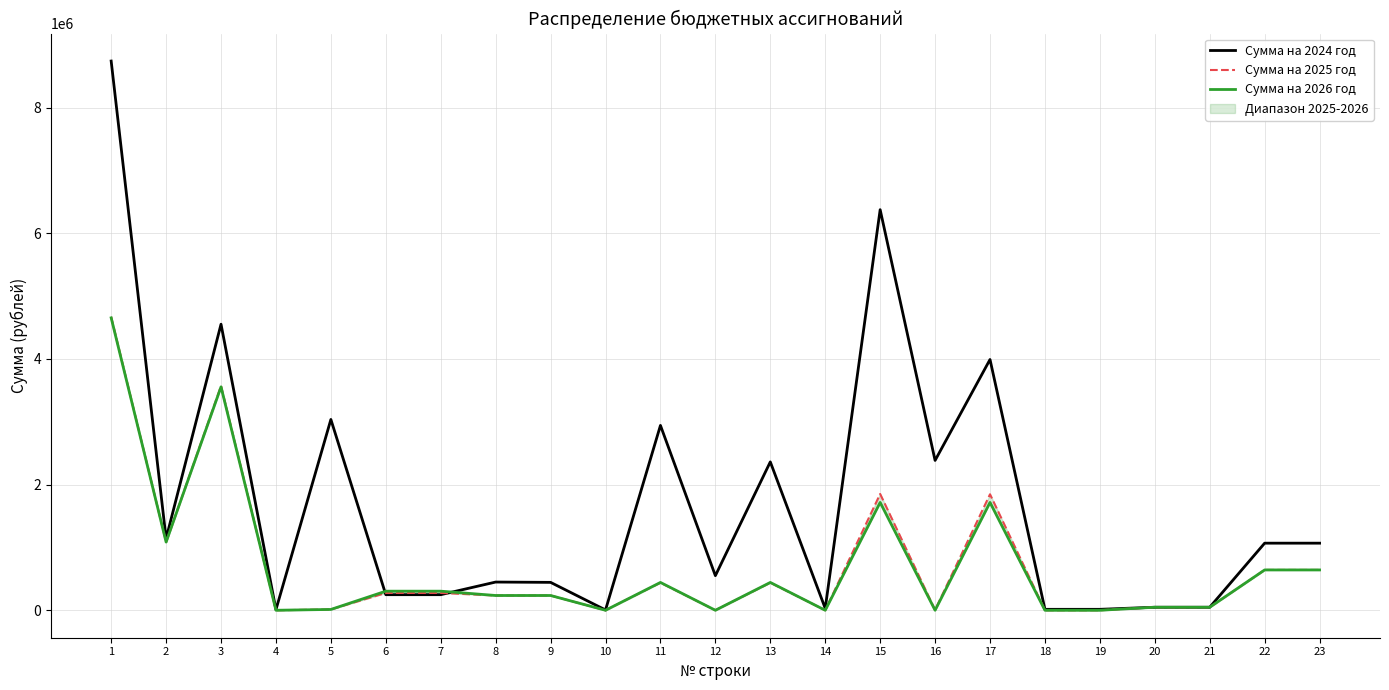

Which label corresponds to the largest value in the chart?

1